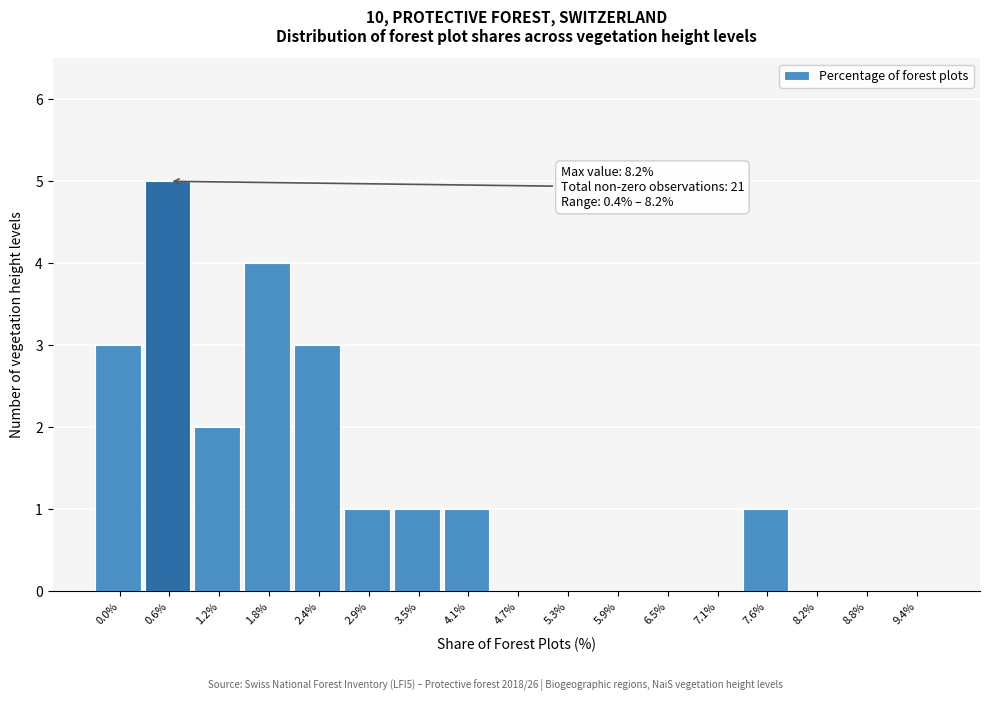

Reading left to right, transcribe all the data shown in this chart.

0.0%=3	0.6%=5	1.2%=2	1.8%=4	2.4%=3	2.9%=1	3.5%=1	4.1%=1	4.7%=0	5.3%=0	5.9%=0	6.5%=0	7.1%=0	7.6%=1	8.2%=0	8.8%=0	9.4%=0